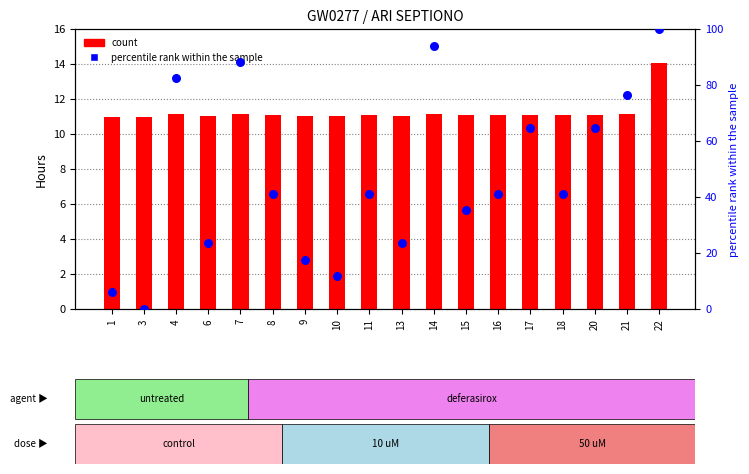

Which series has the largest total across all categories?

percentile rank within the sample